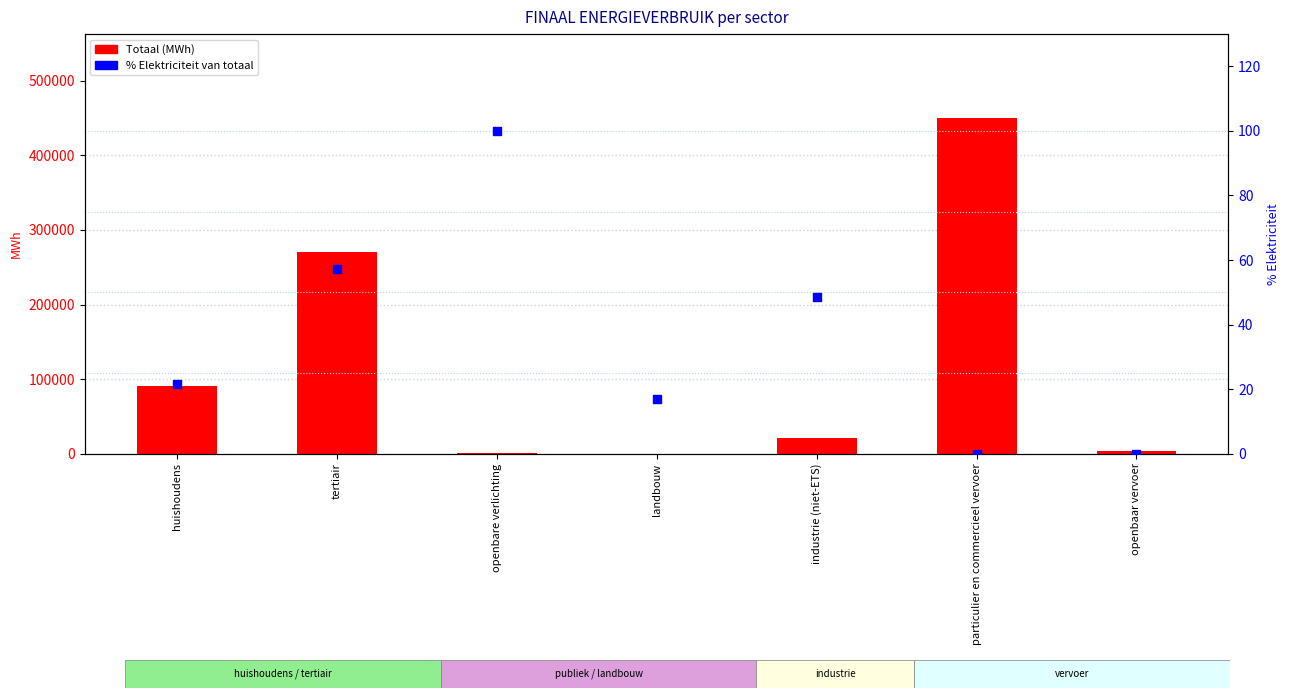

Which series has the largest total across all categories?

Totaal (MWh)